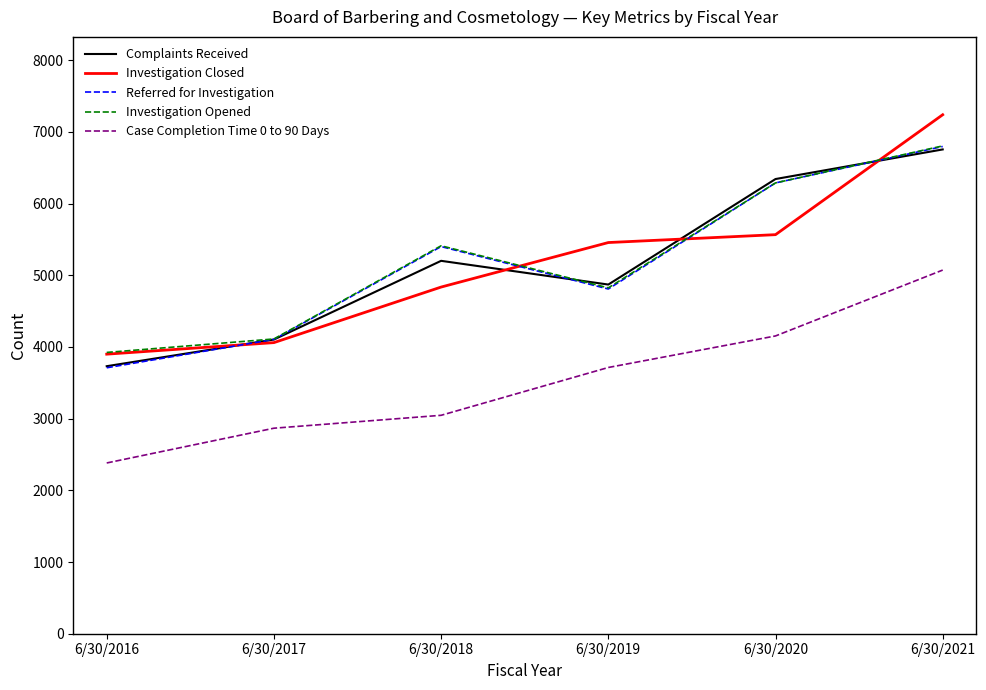

What is the spread (max minus min) of values at 6/30/2016?

1542